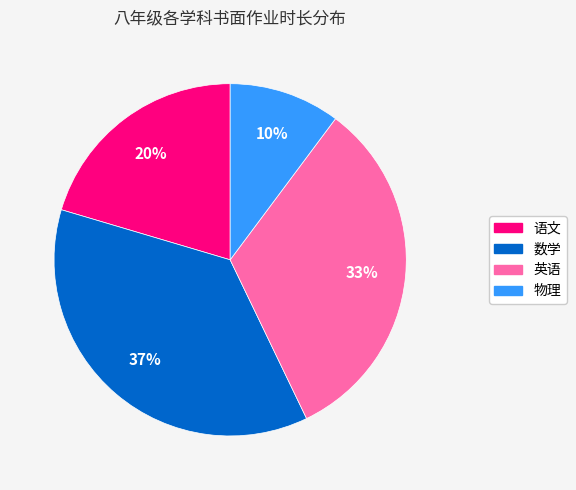

Between 数学 and 物理, which is larger?

数学